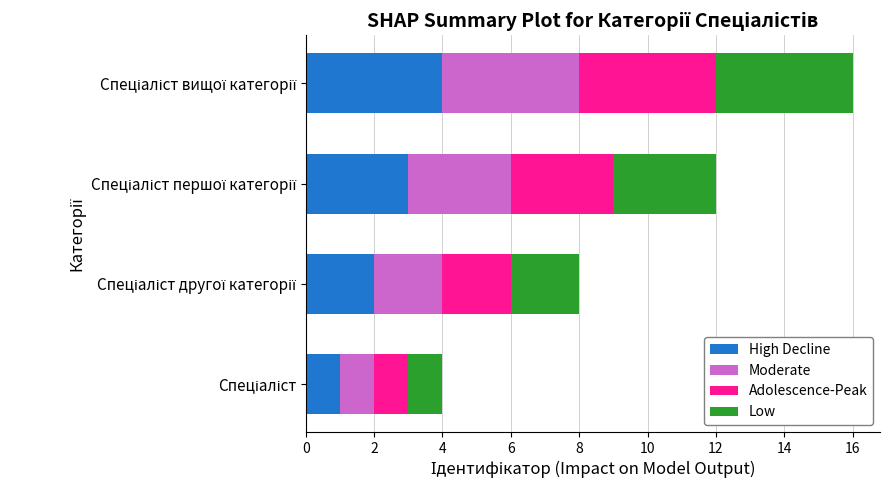

Reading left to right, list all the values displayed in this chart.

High Decline: 1	2	3	4
Moderate: 1	2	3	4
Adolescence-Peak: 1	2	3	4
Low: 1	2	3	4